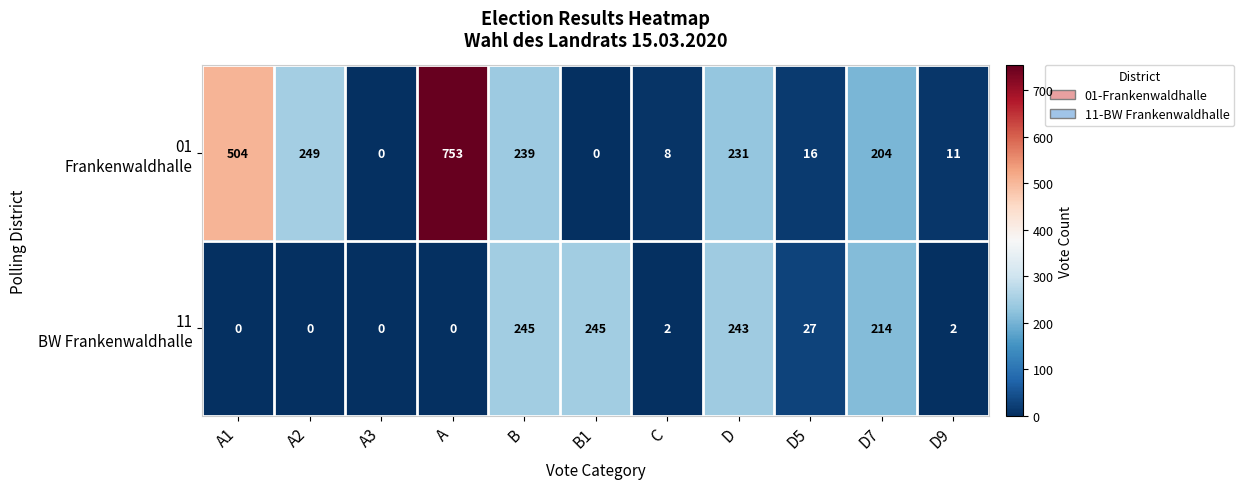

What is the total value across all series at A1?

504